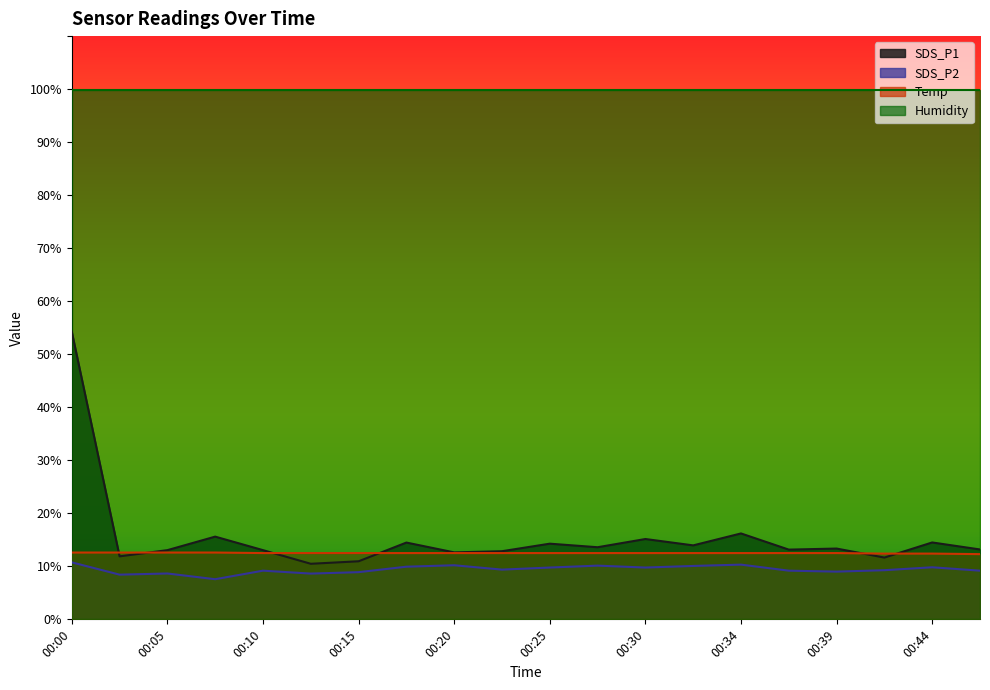

What is the value of the Temp point at the 13th from the left?

12.5